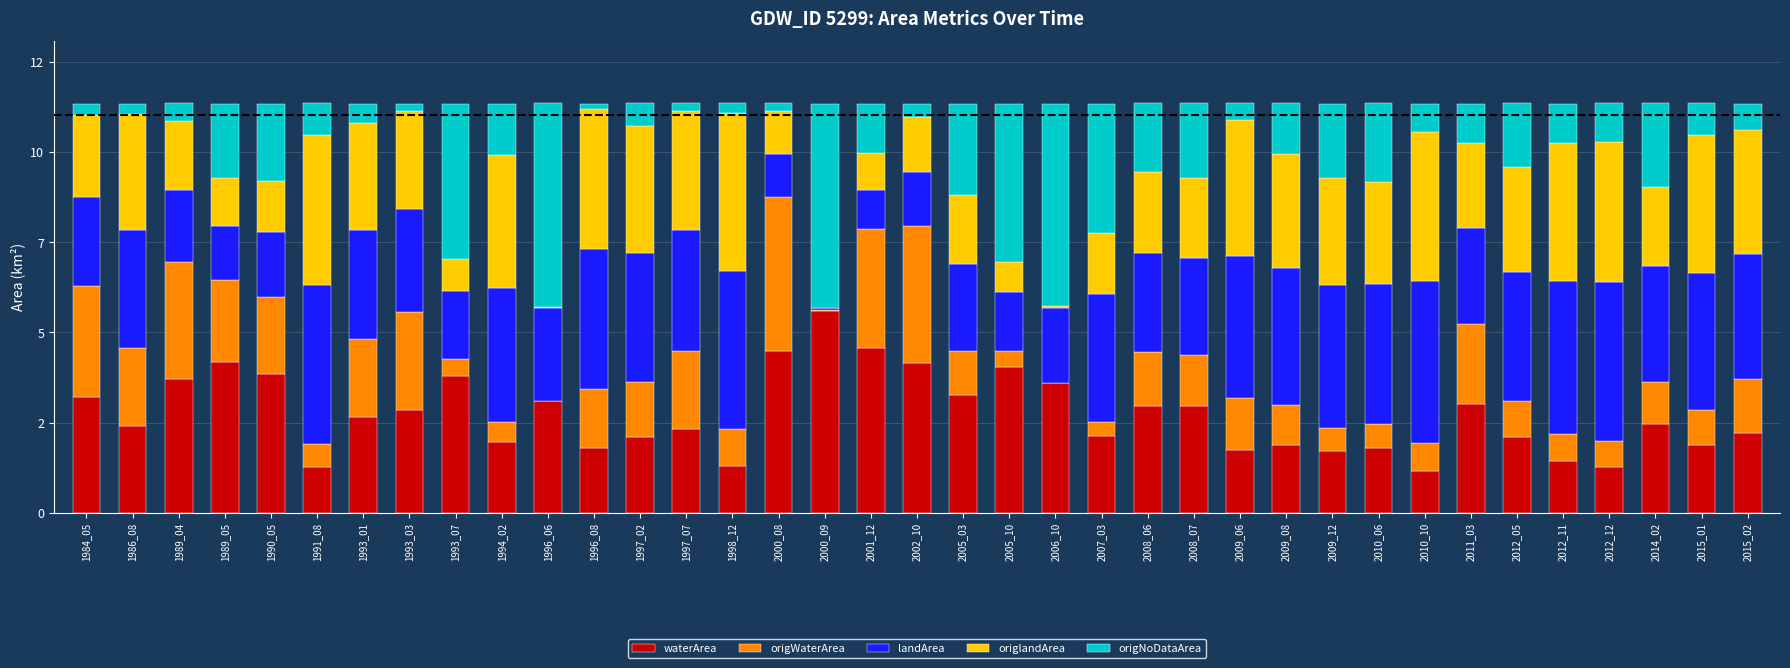

What are all the series names shown in the legend?

waterArea, origWaterArea, landArea, origlandArea, origNoDataArea